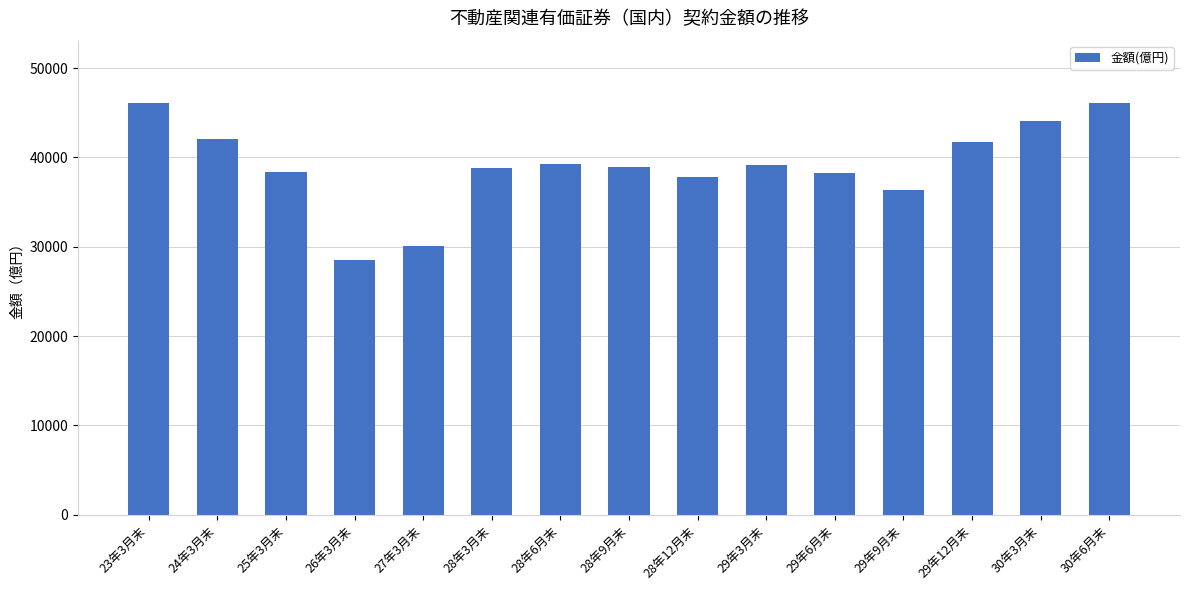

The value at 28年6月末 is 59025.3. True or false?

False